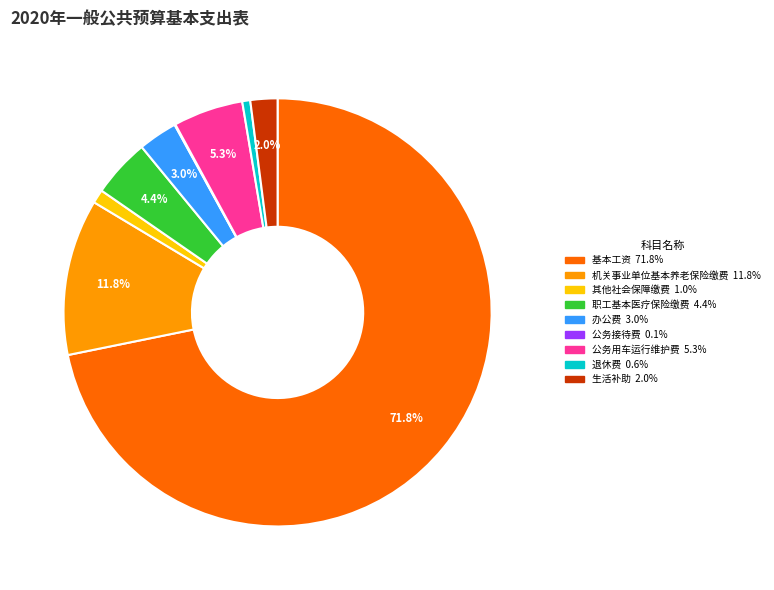

To the nearest percent, what is the difference between the largest and smallest slice percentages?

72%